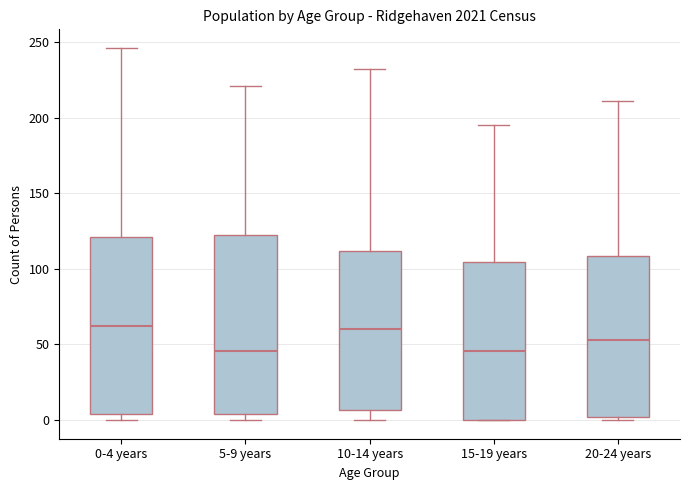

Reading left to right, transcribe this box plot: for each box, give where its median line is, the range the box spans, and where its two whiskers end, as read against the y-axis. The values are not printed on the chart, so give them approximately, as read against the axis.

0-4 years: median 65, box 5 to 120, whiskers 0 to 245
5-9 years: median 45, box 5 to 120, whiskers 0 to 220
10-14 years: median 60, box 5 to 110, whiskers 0 to 230
15-19 years: median 45, box 0 to 105, whiskers 0 to 195
20-24 years: median 55, box 0 to 110, whiskers 0 (just below the box's lower edge) to 210